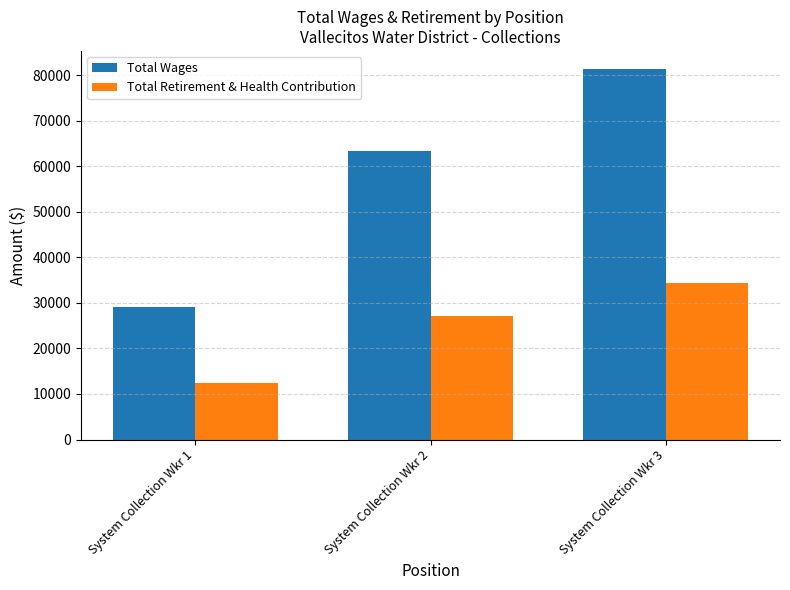

Reading left to right, what are all the values shown in this chart?

Total Wages: 29186.1	63428.5	81226.0
Total Retirement & Health Contribution: 12321.6	27194.7	34451.0